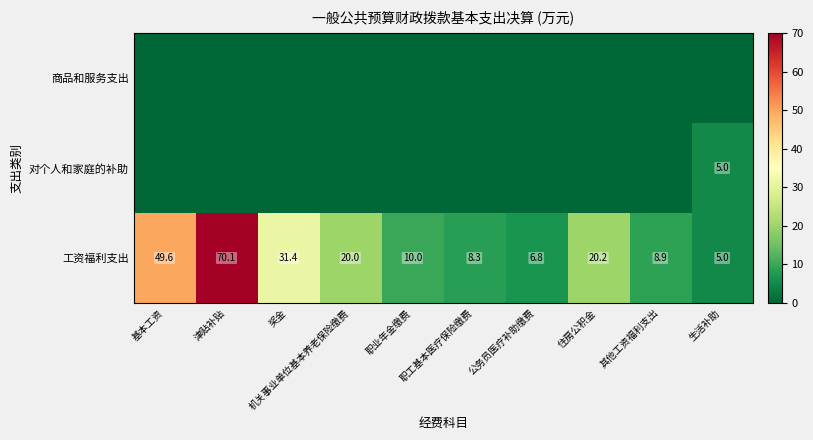

The 工资福利支出 series shows 70.1 at 津贴补贴. True or false?

True